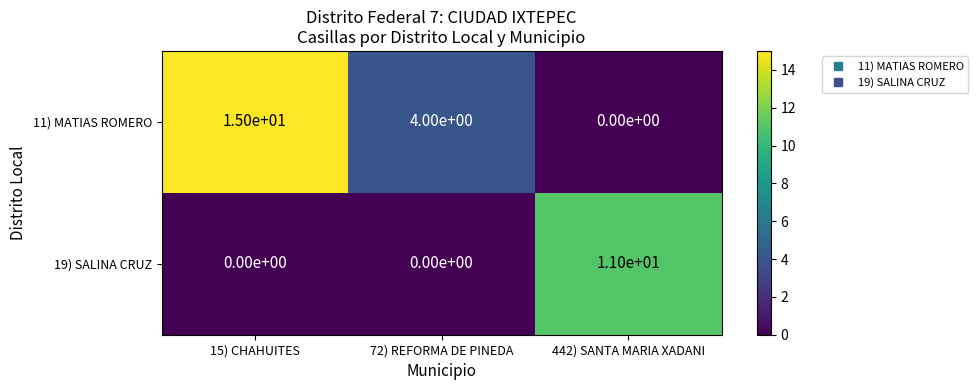

Which series has the largest range (max minus min)?

11) MATIAS ROMERO